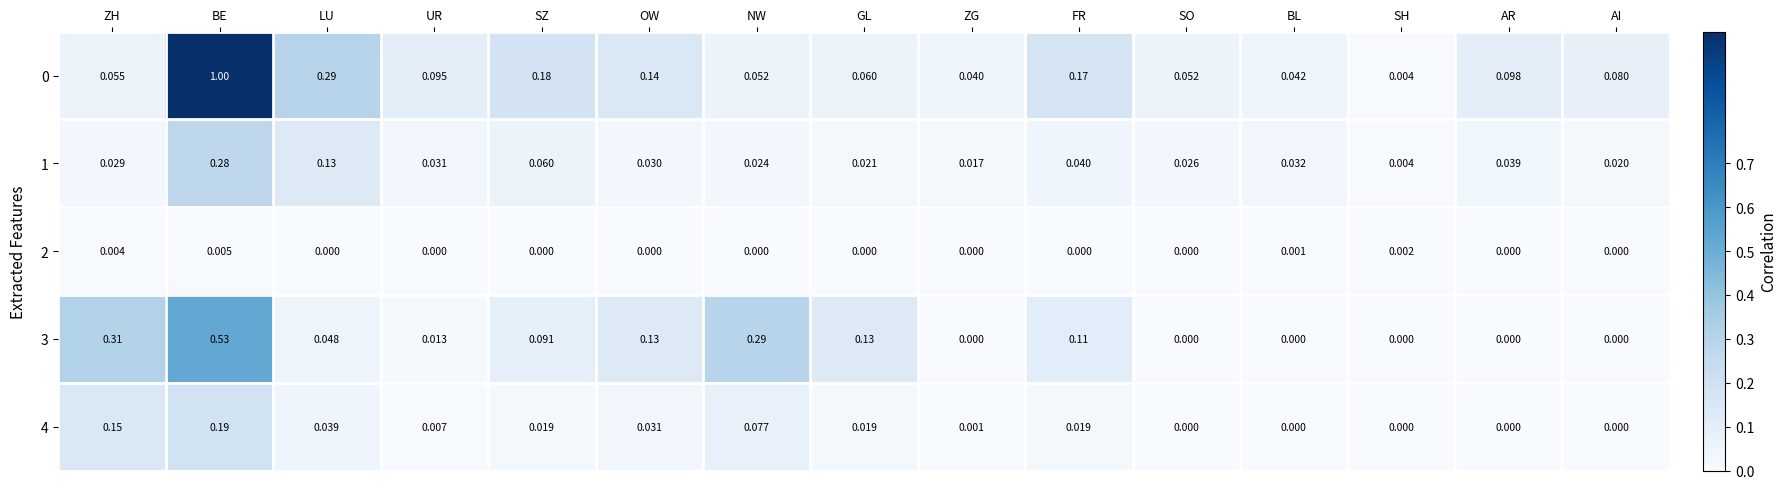

At which category does the chart reach its peak across all series?

BE